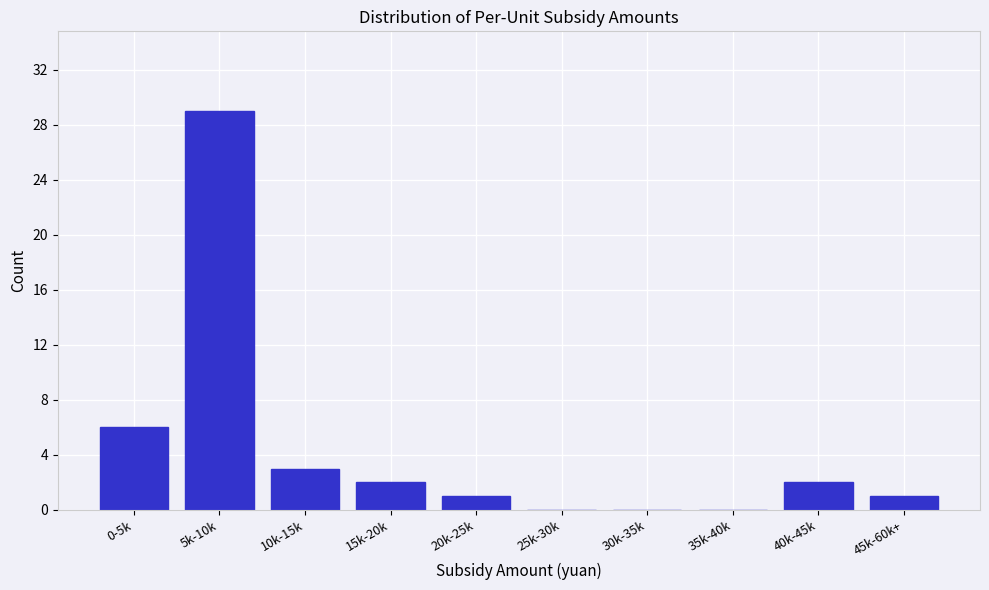

Reading left to right, transcribe all the data shown in this chart.

0-5k=6	5k-10k=29	10k-15k=3	15k-20k=2	20k-25k=1	25k-30k=0	30k-35k=0	35k-40k=0	40k-45k=2	45k-60k+=1